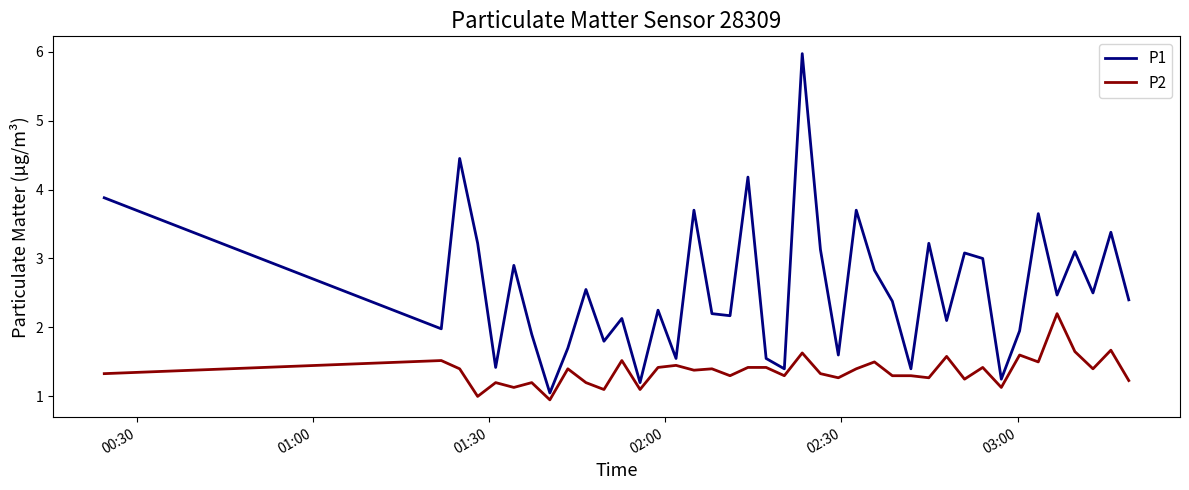

Rank the series by their average value, from highest to lowest.

P1, P2